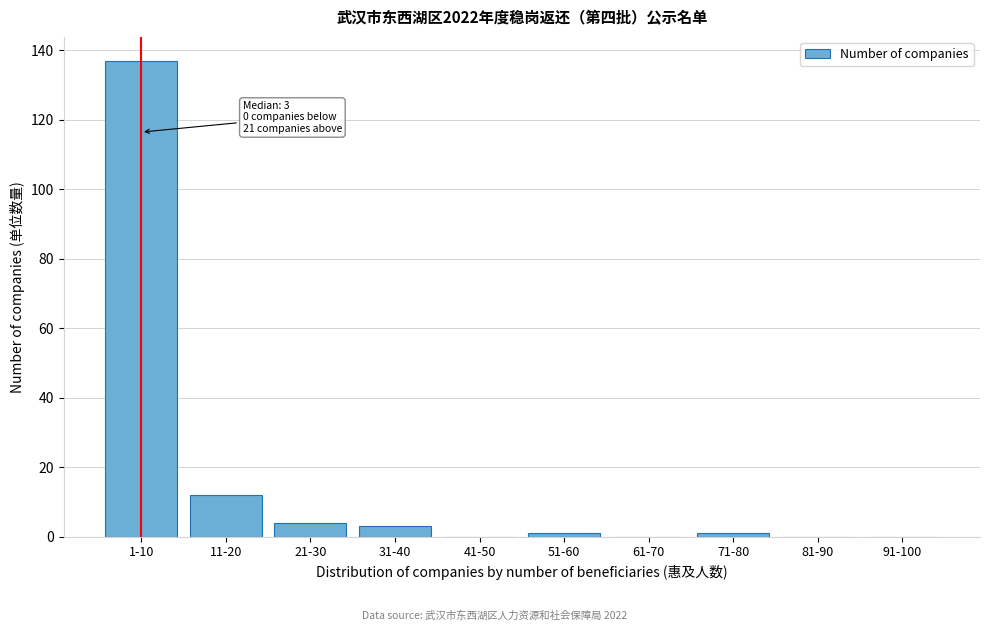

Reading left to right, transcribe all the data shown in this chart.

1-10=137	11-20=12	21-30=4	31-40=3	41-50=0	51-60=1	61-70=0	71-80=1	81-90=0	91-100=0